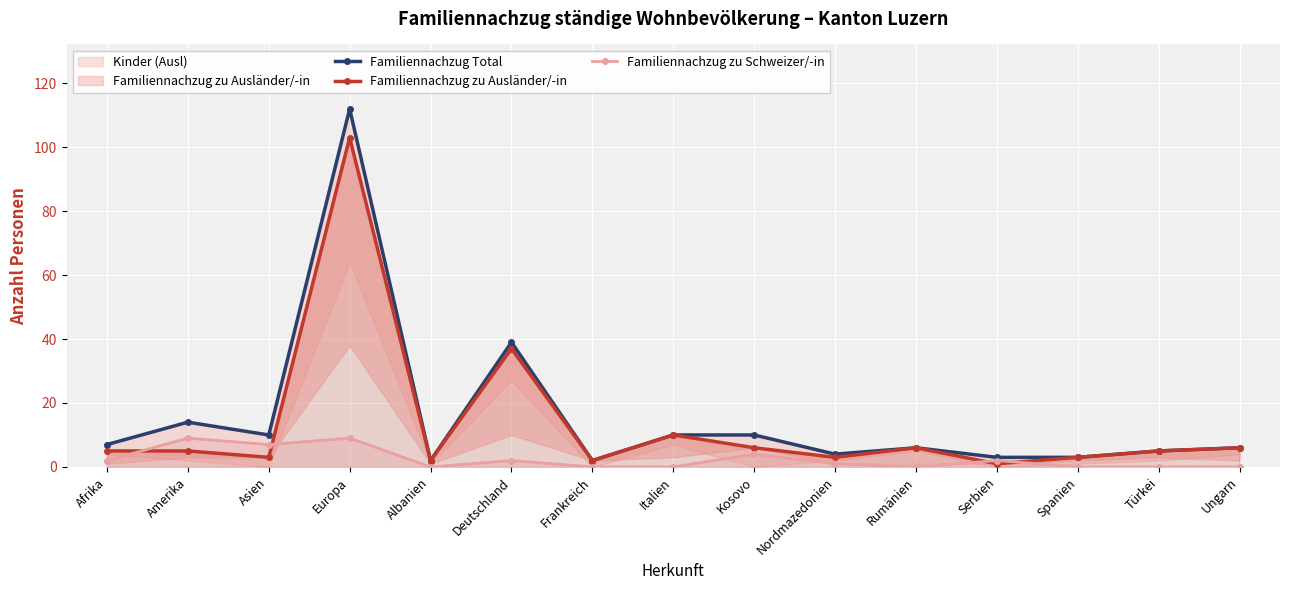

Is it true that Familiennachzug zu Ausländer/-in equals 3 at Frankreich?

False